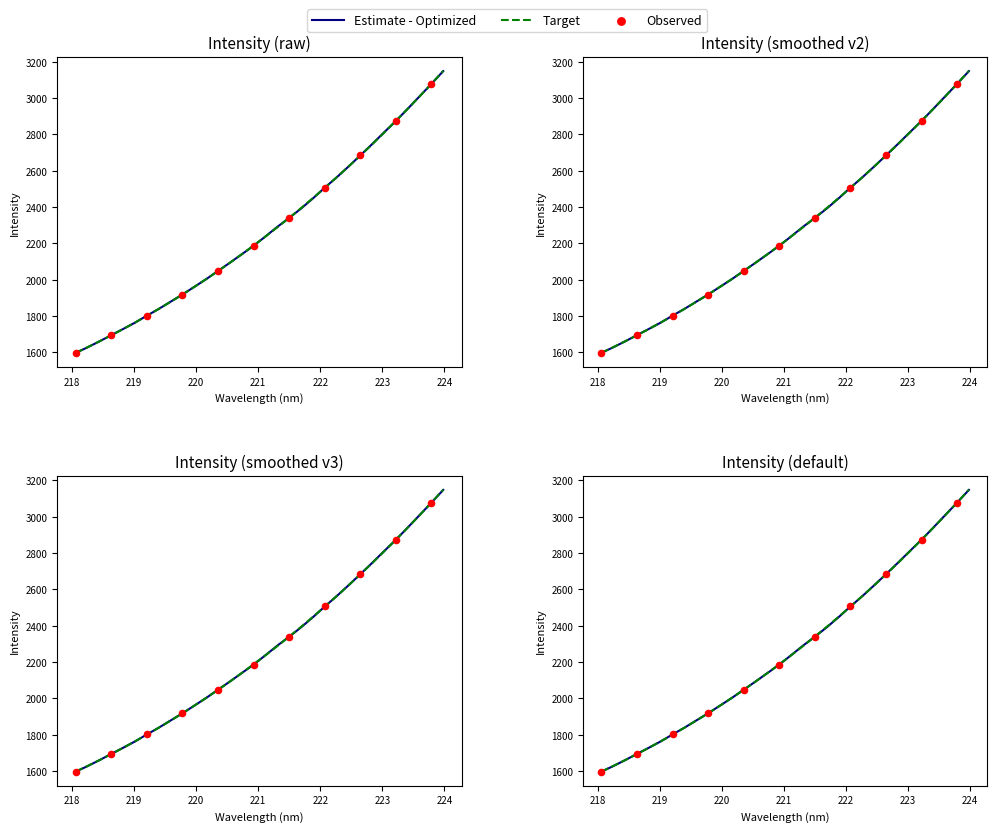

Between 222.8355 and 220.1623, which is larger?

222.8355